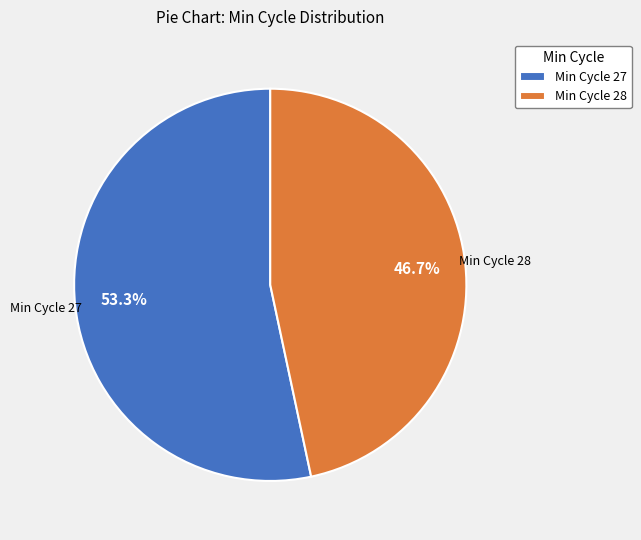

What is the majority slice?

Min Cycle 27